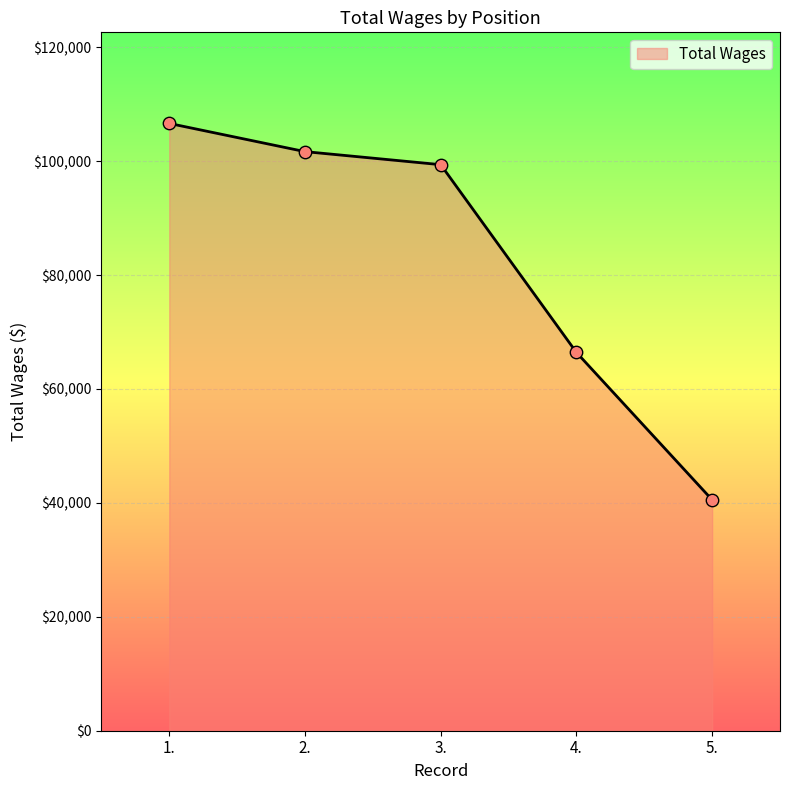

What is the ratio of the value at 3. to the value at 5.?

2.5